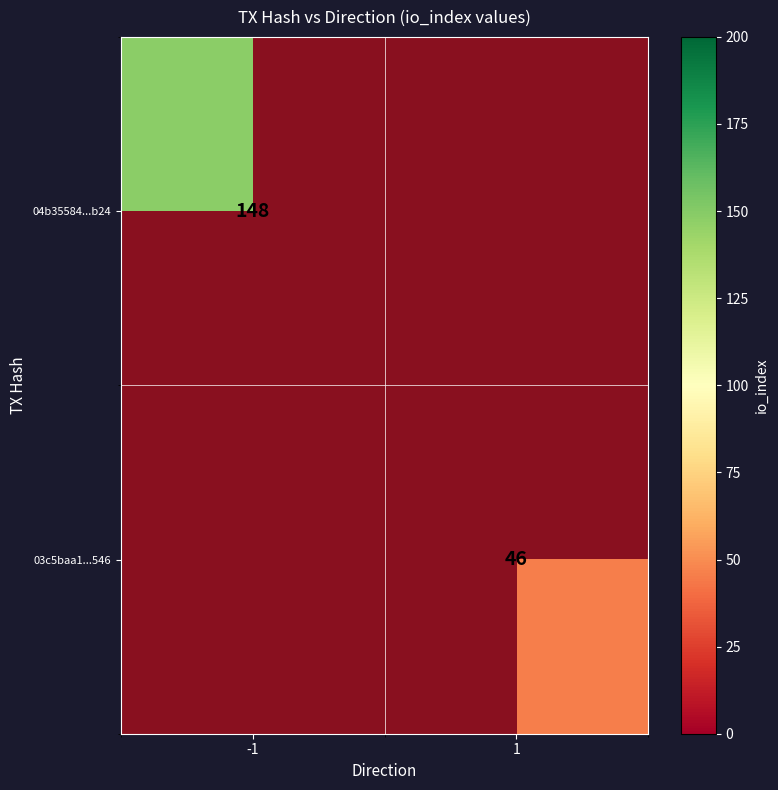

The value of 03c5baa1...546 at 1 is 19. True or false?

False